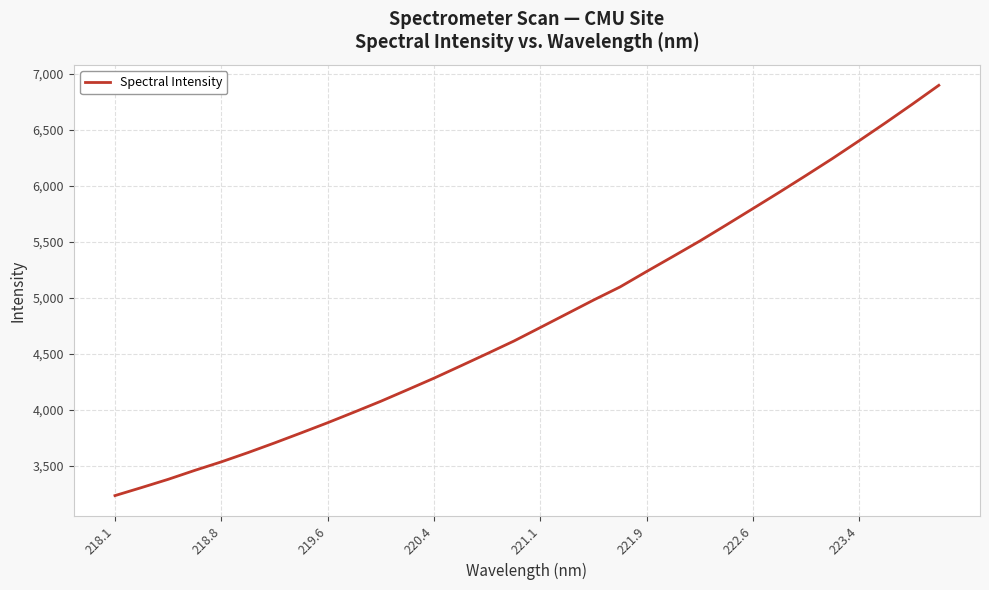

What is the difference between the maximum and minimum values?

3665.3